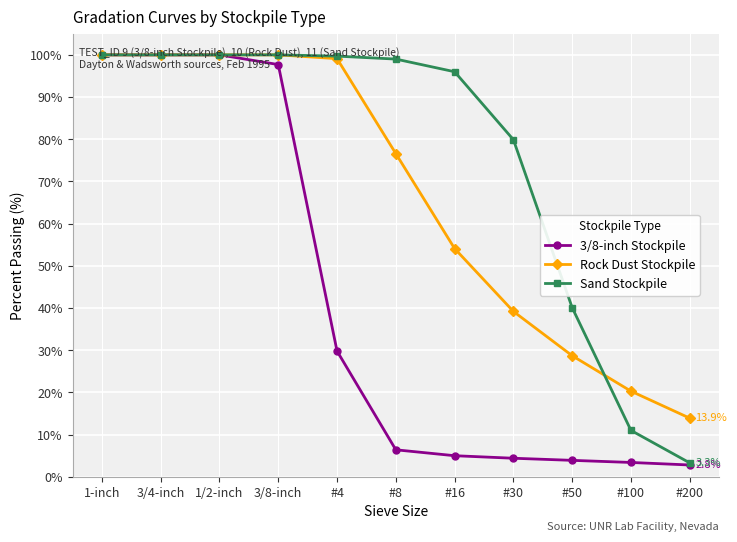

What is the value of the Sand Stockpile point at the 3rd from the left?

100.0